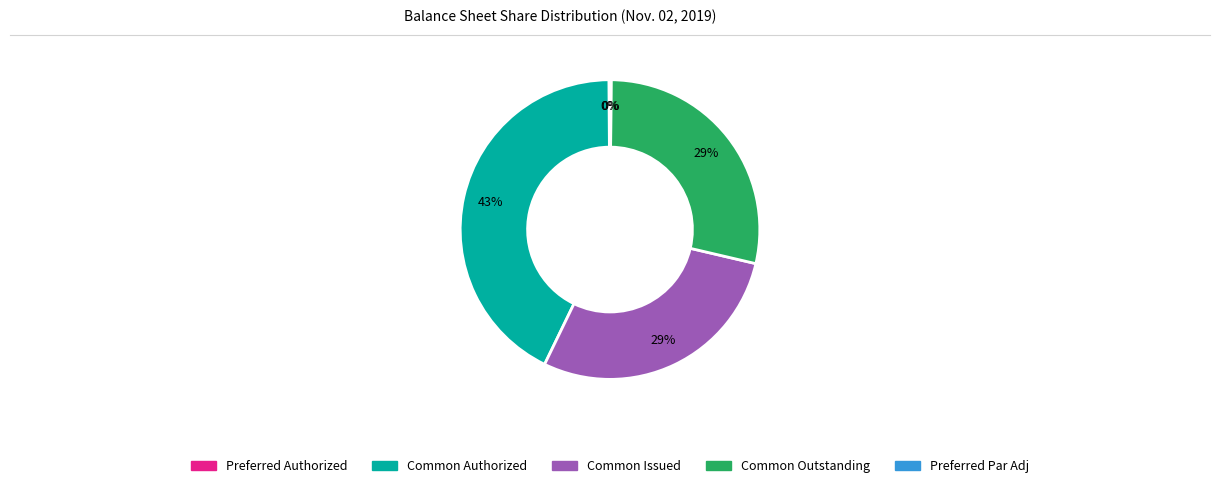

To the nearest percent, what is the average slice percentage?

20%